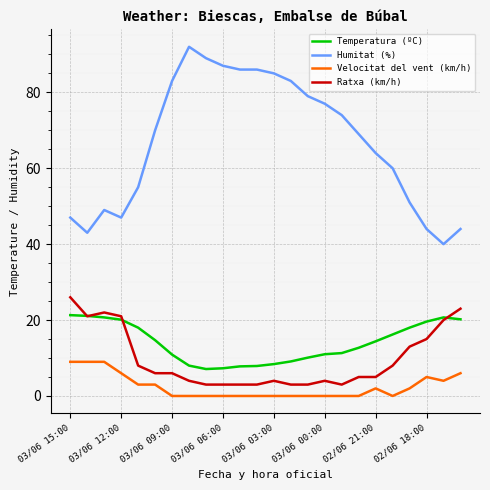

Which series has the largest total across all categories?

Humitat (%)